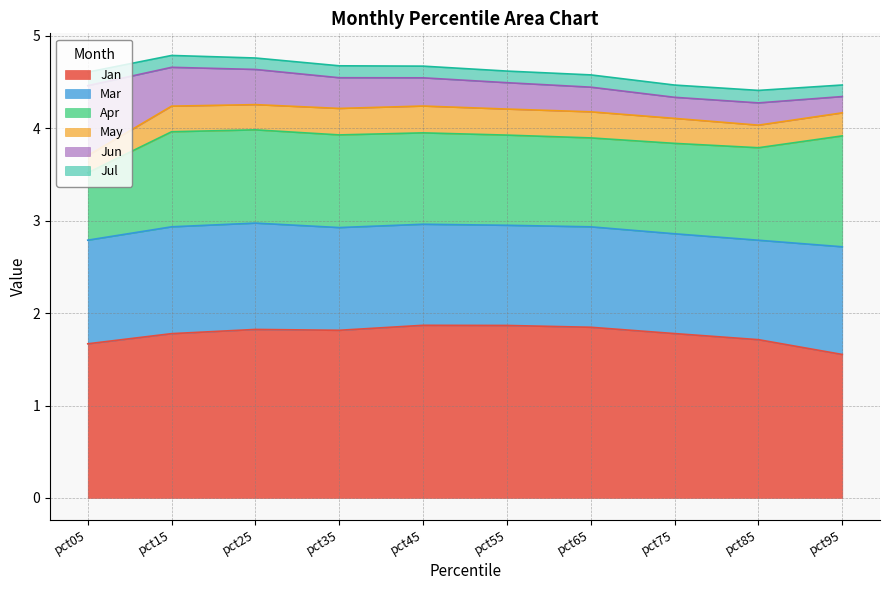

Is the value of Jul at pct05 greater than the value of Jun at pct35?

No